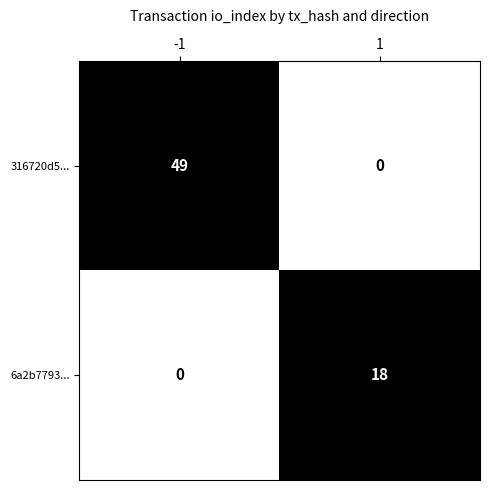

List the series in order of their overall mean, lowest first.

6a2b7793..., 316720d5...